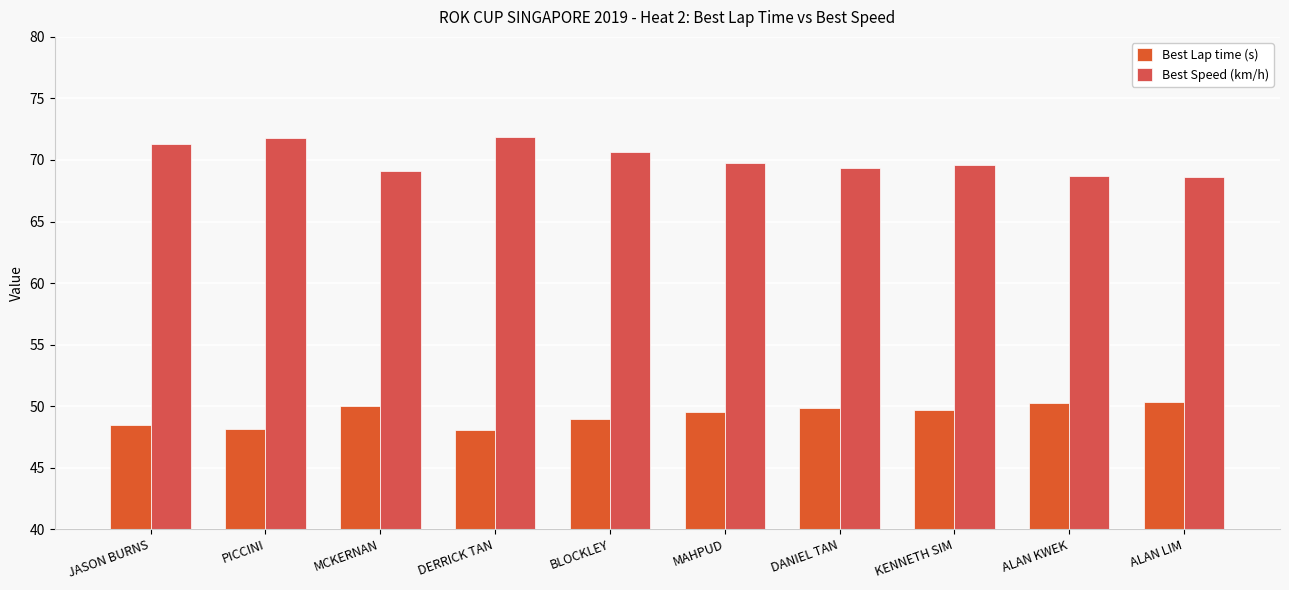

How many series are shown in this chart?

2